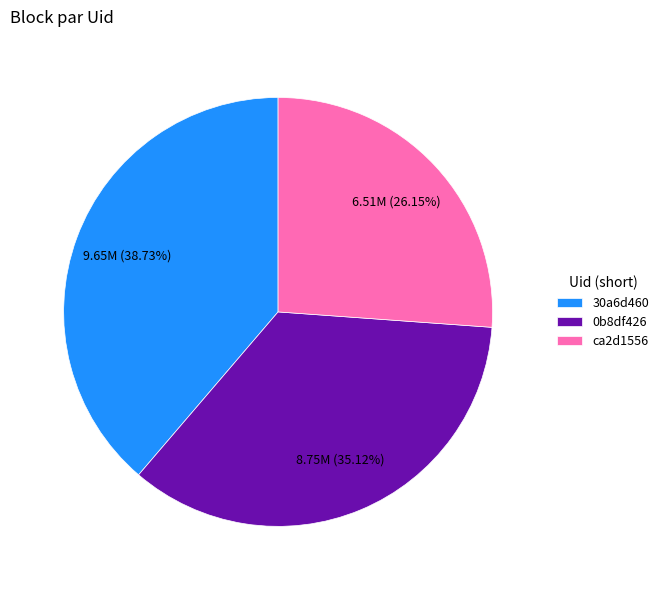

Is it true that ca2d1556 is 26% of the pie?

True